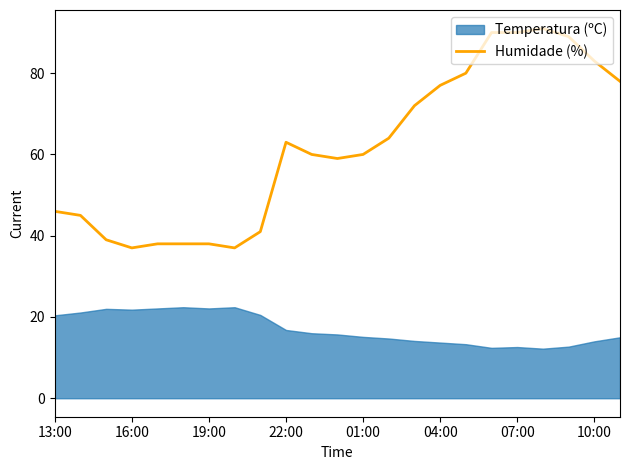

Is it true that Humidade (%) equals 90 at 07:00?

True